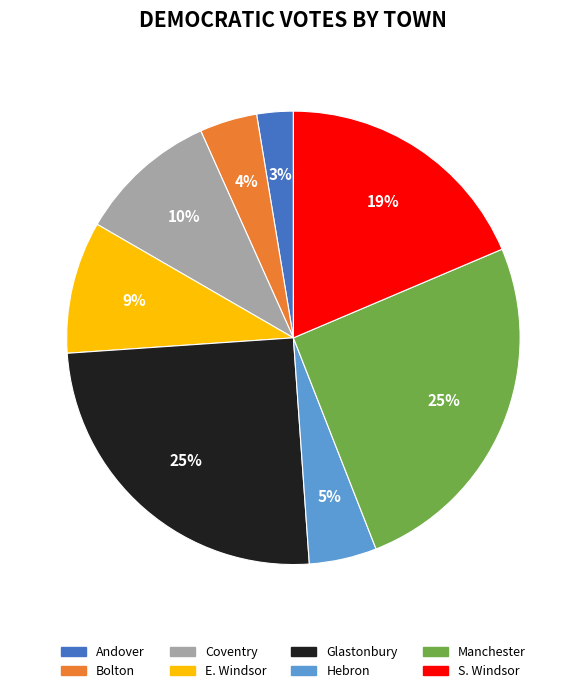

What percentage is the Bolton slice, to the nearest percent?

4%